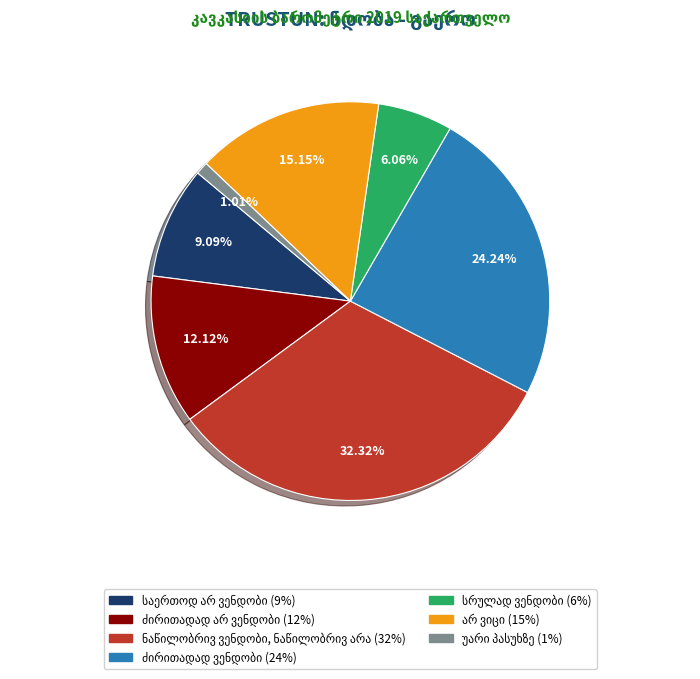

Does any single category account for the majority?

No